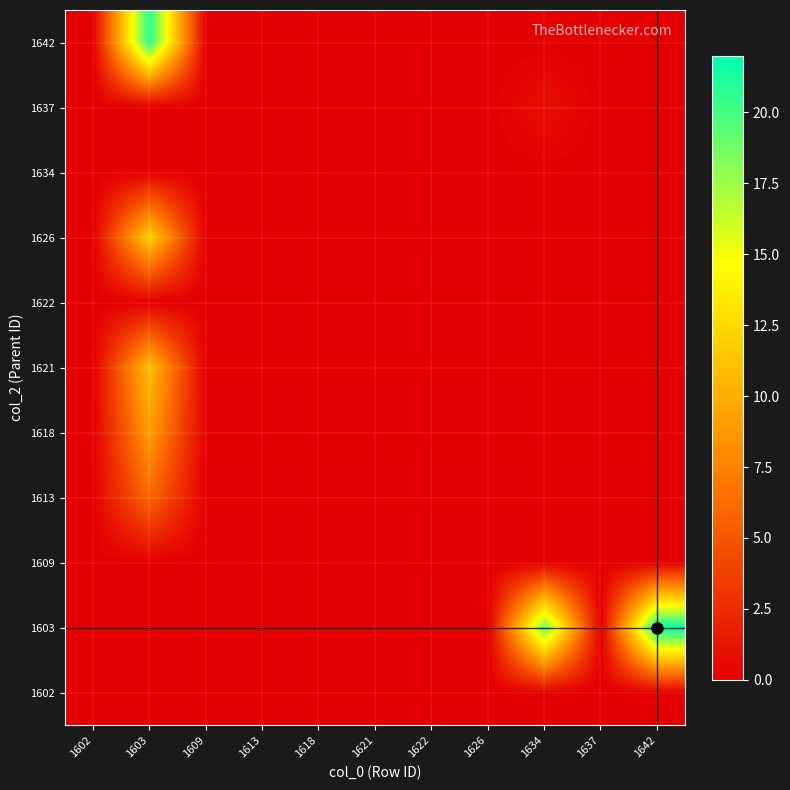

Which has a higher value, 1637 or 1609?

1637